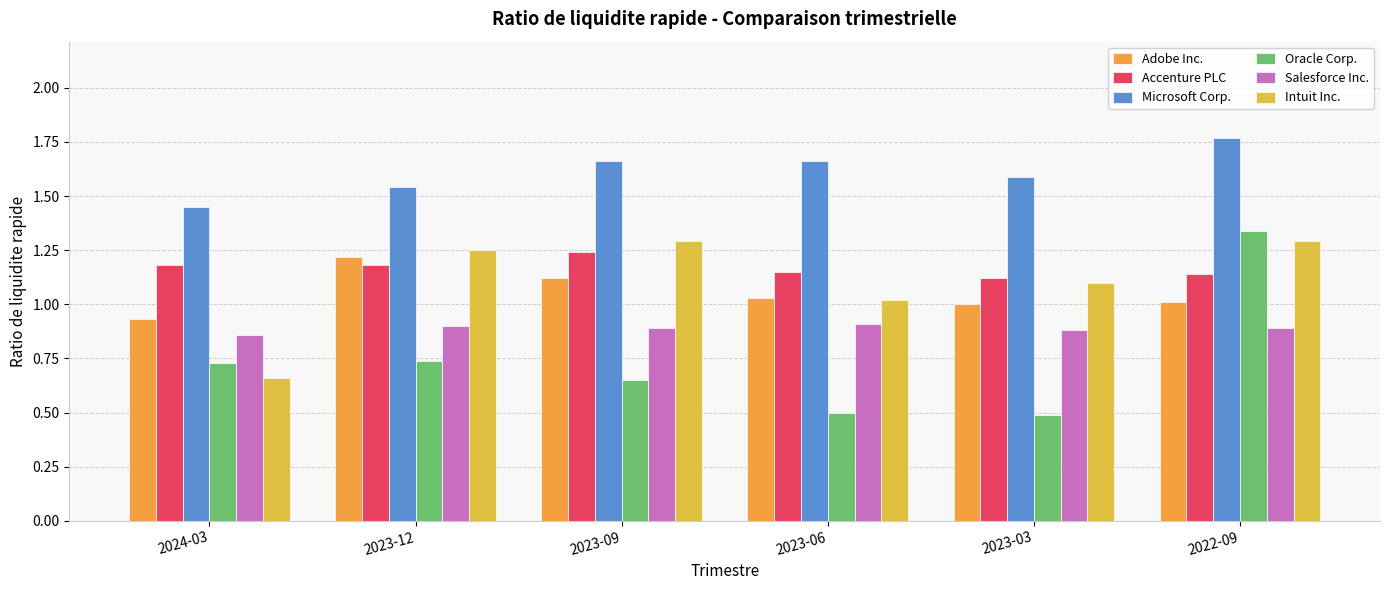

How many bars are there in each group?

6